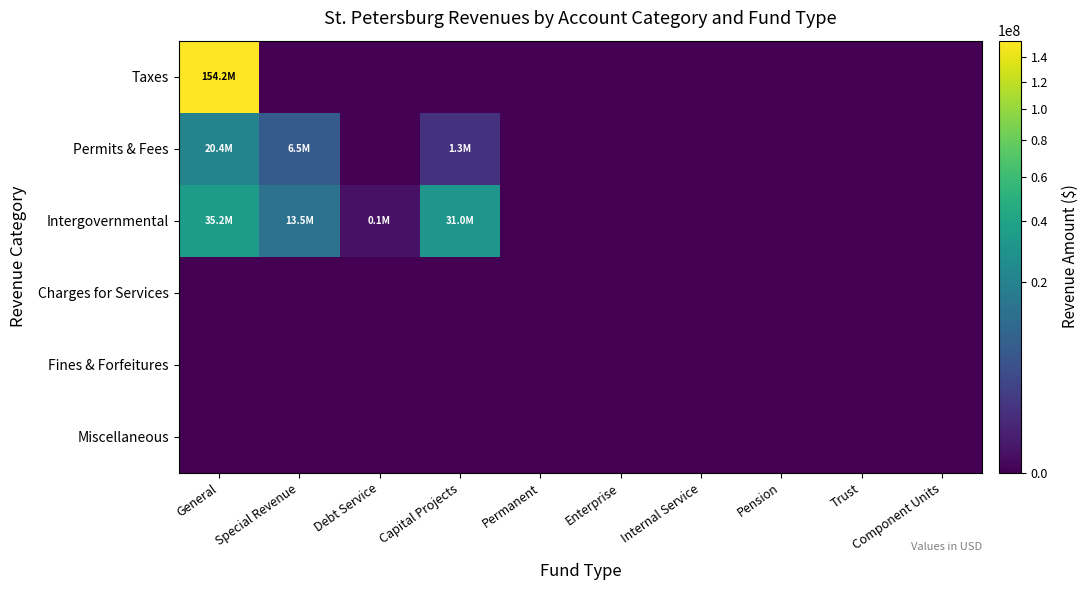

Reading left to right, transcribe all the data shown in this chart.

Taxes: General=154234693	Special Revenue=0	Debt Service=0	Capital Projects=0	Permanent=0	Enterprise=0	Internal Service=0	Pension=0	Trust=0	Component Units=0
Permits & Fees: General=20412980	Special Revenue=6525263	Debt Service=0	Capital Projects=1306612	Permanent=0	Enterprise=0	Internal Service=0	Pension=0	Trust=0	Component Units=0
Intergovernmental: General=35222701	Special Revenue=13490023	Debt Service=79249	Capital Projects=31036393	Permanent=0	Enterprise=0	Internal Service=0	Pension=0	Trust=0	Component Units=0
Charges for Services: General=0	Special Revenue=0	Debt Service=0	Capital Projects=0	Permanent=0	Enterprise=0	Internal Service=0	Pension=0	Trust=0	Component Units=0
Fines & Forfeitures: General=0	Special Revenue=0	Debt Service=0	Capital Projects=0	Permanent=0	Enterprise=0	Internal Service=0	Pension=0	Trust=0	Component Units=0
Miscellaneous: General=0	Special Revenue=0	Debt Service=0	Capital Projects=0	Permanent=0	Enterprise=0	Internal Service=0	Pension=0	Trust=0	Component Units=0